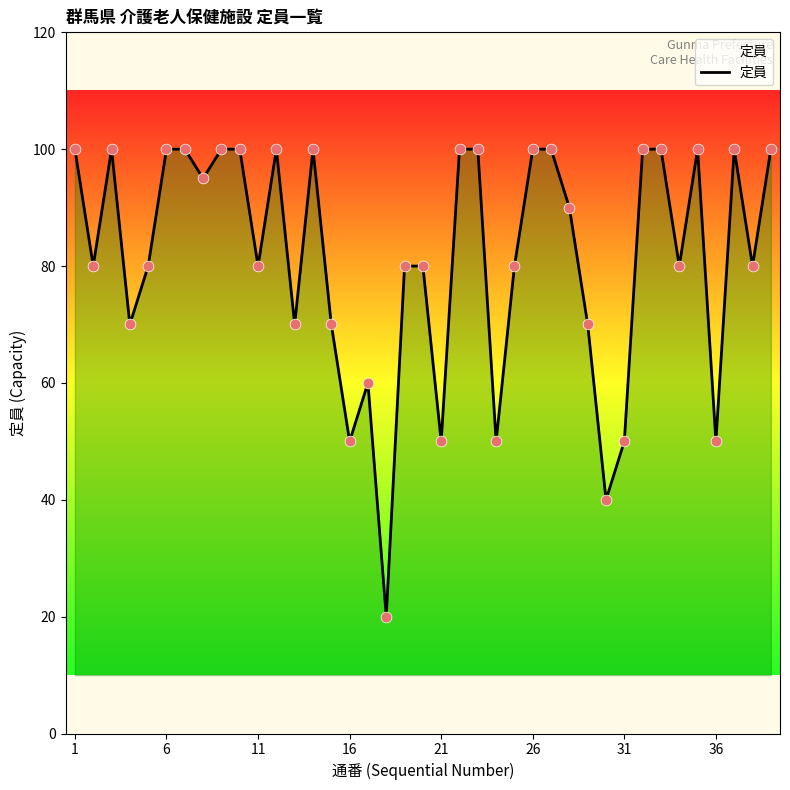

What is the smallest value displayed?

20